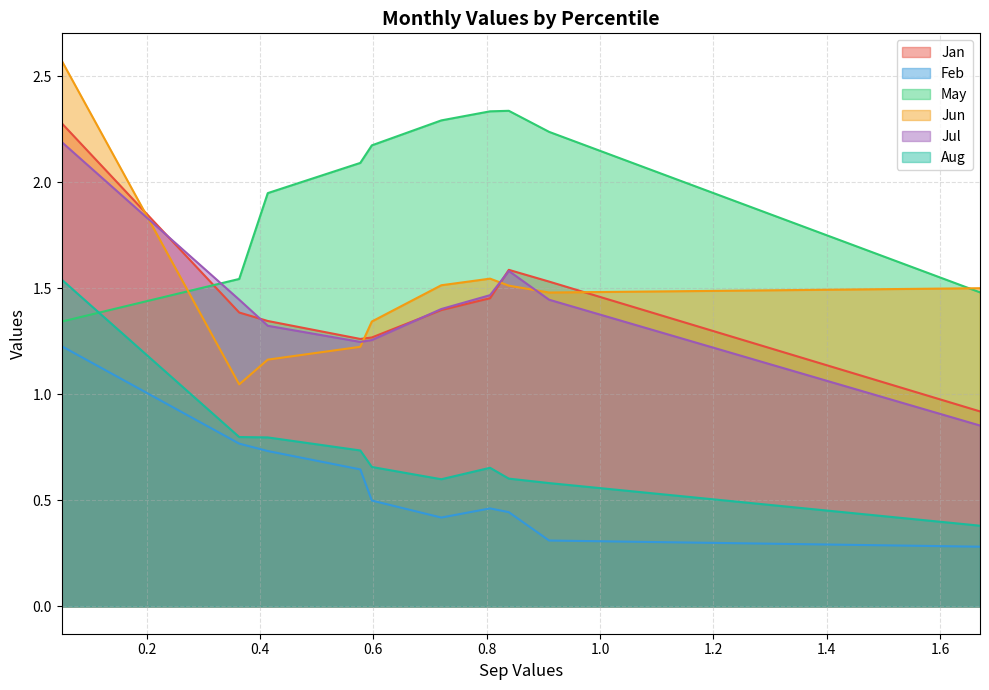

What is the maximum value for Jun?

2.6